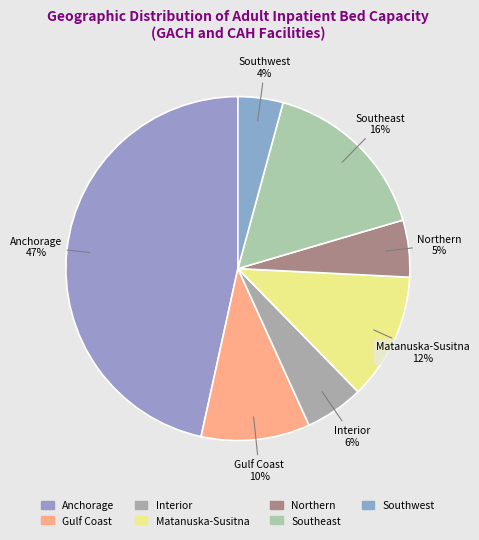

Does Interior represent more than half of the total?

No